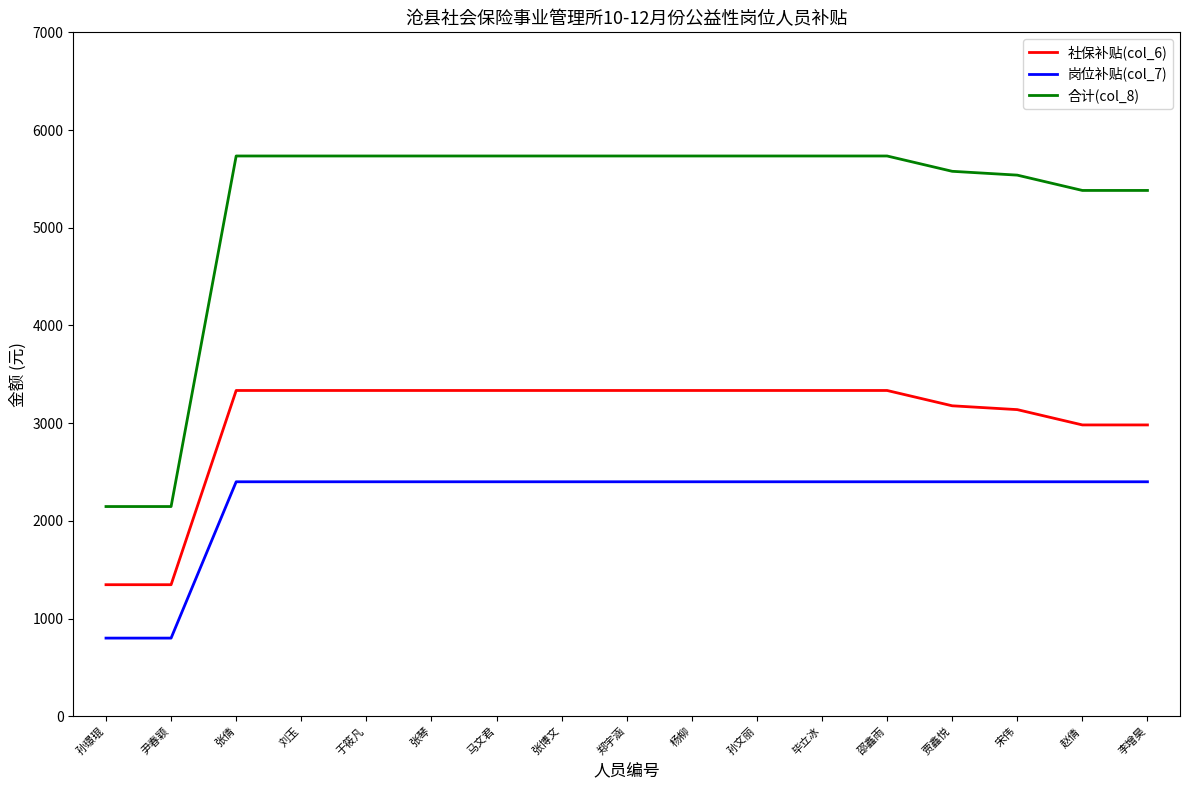

At 尹春颖, list the series in order from smallest to largest.

岗位补贴(col_7), 社保补贴(col_6), 合计(col_8)